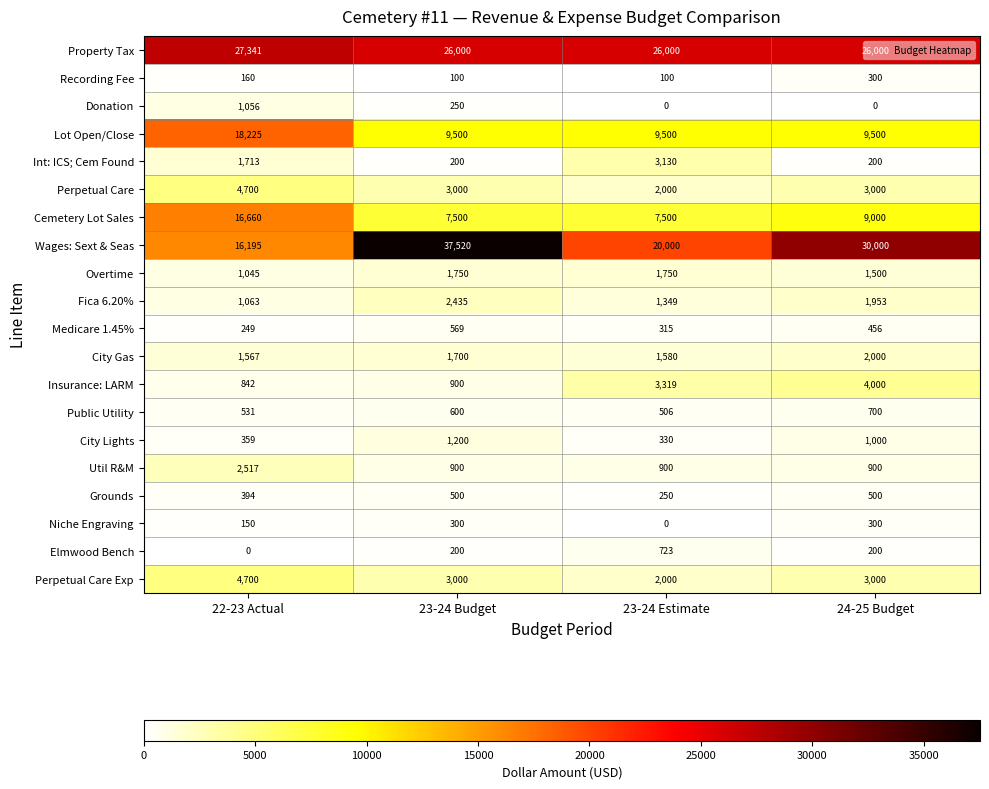

What is the spread (max minus min) of values at 23-24 Estimate?

26000